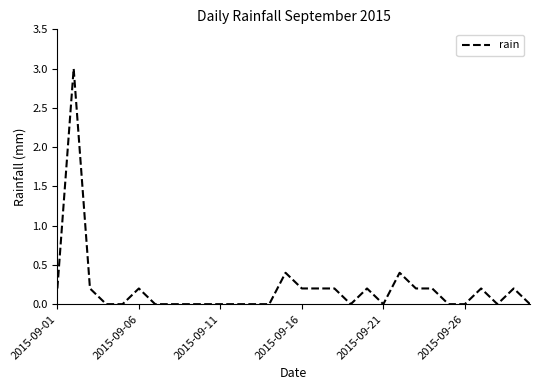

What is the difference between the maximum and minimum values?

3.0